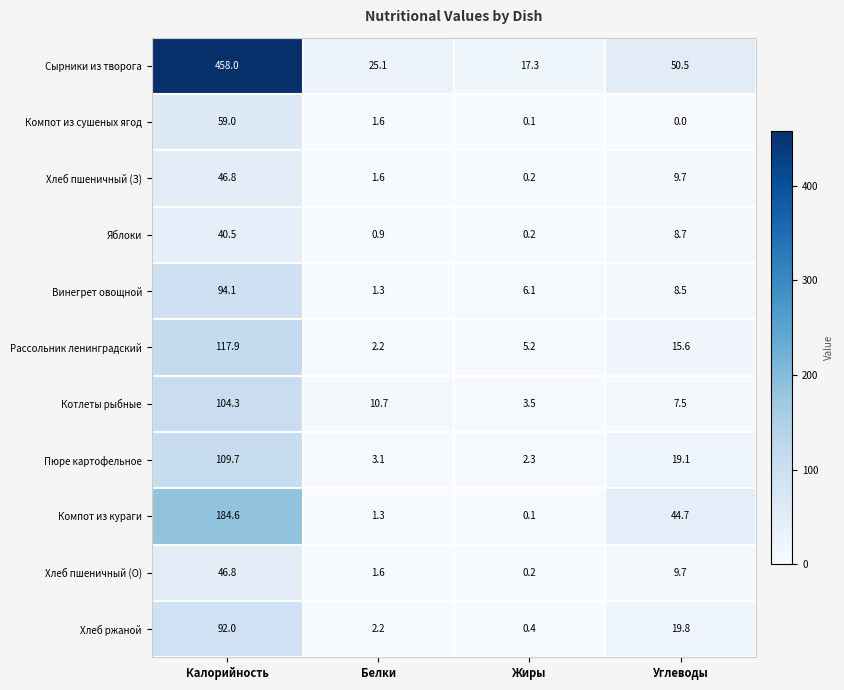

Where does the Хлеб пшеничный (З) series first go above 9?

Калорийность